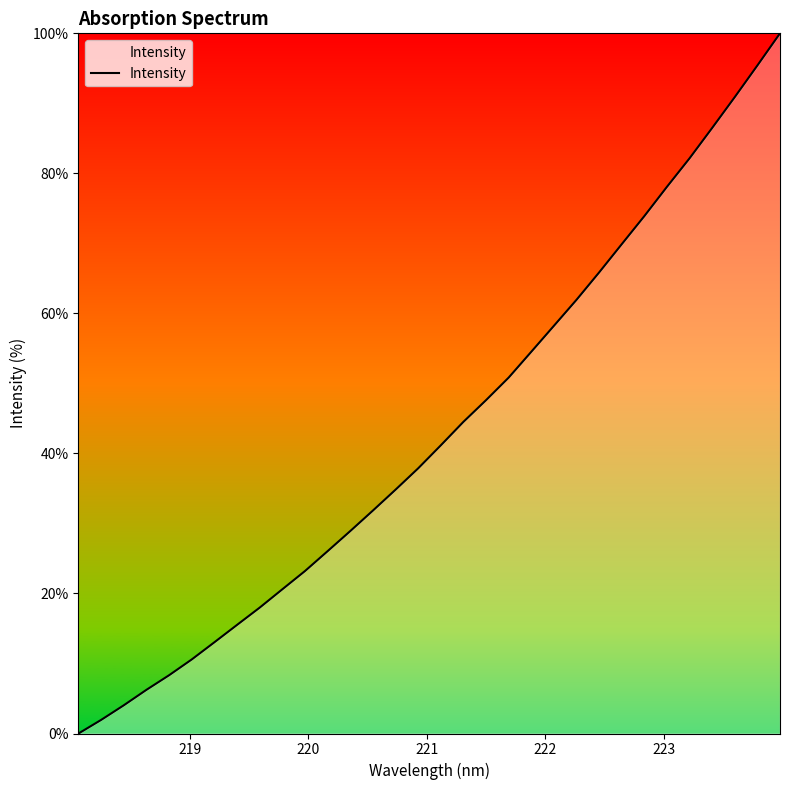

How many values exceed 41?

16